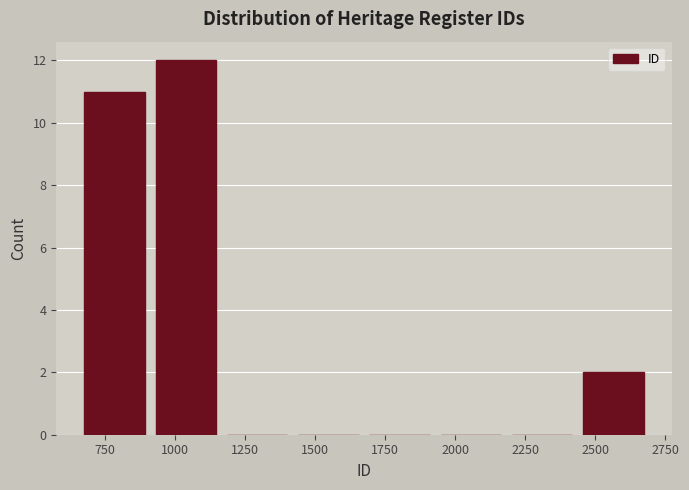

Reading left to right, transcribe this chart: for each bar, give the range it covers on the x-axis and its height. Neither the bar edges nor the heights are printed on the chart, so give them approximately, as read against the axes.

650 to 900: 11
900 to 1150: 12
1150 to 1400: 0
1400 to 1700: 0
1700 to 1950: 0
1950 to 2200: 0
2200 to 2450: 0
2450 to 2700: 2